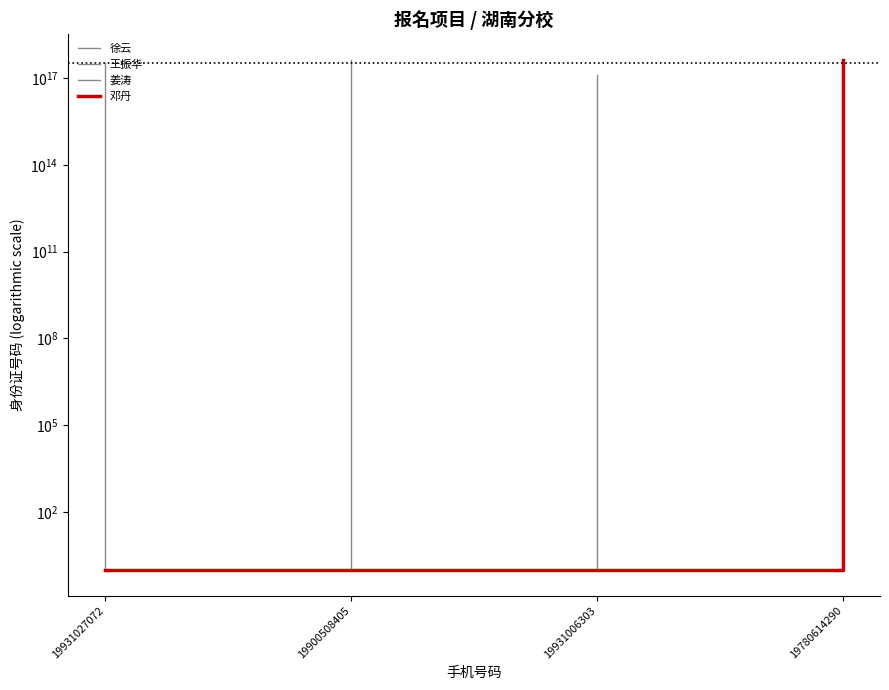

Reading left to right, list all the values displayed in this chart.

徐云: 1	320621199310270720
王振华: 1	411081199005084032
姜涛: 1	131126199310063040
邓丹: 1	430521197806142912